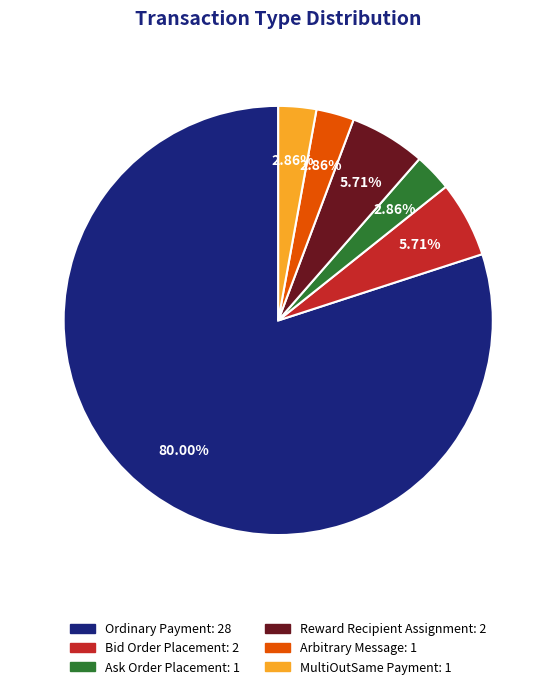

Approximately how many times larger is the value at Arbitrary Message compared to Ask Order Placement?

1.0